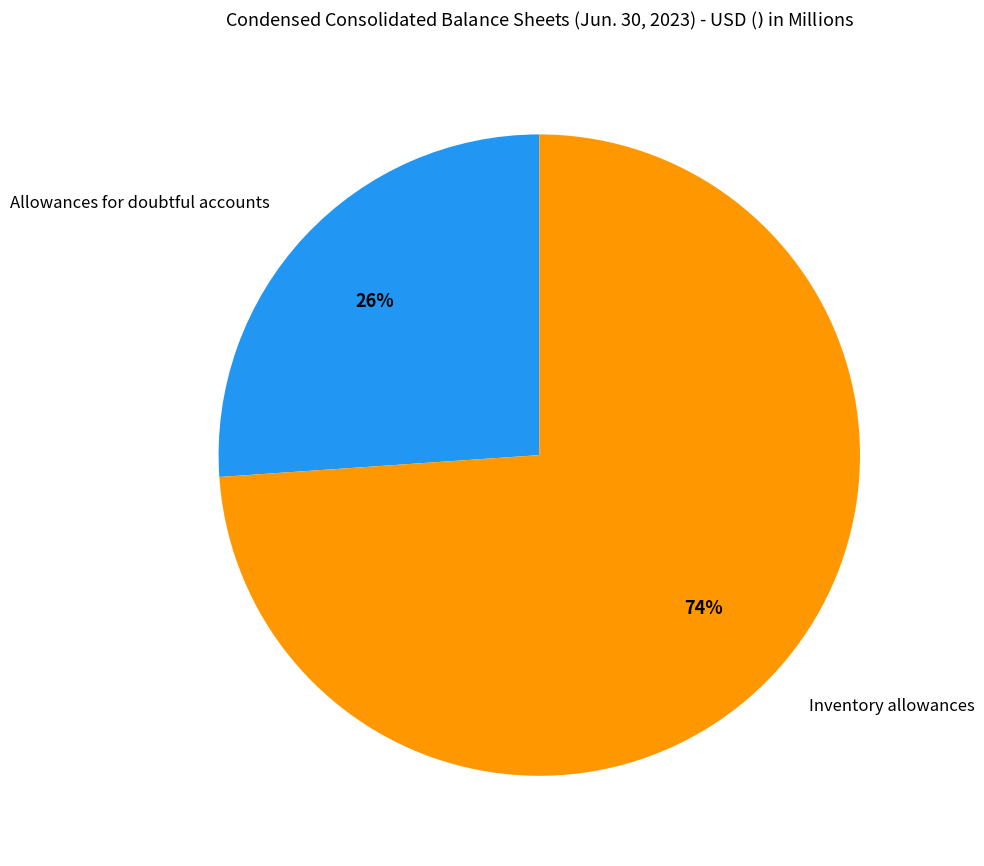

Does Inventory allowances represent more than half of the total?

Yes